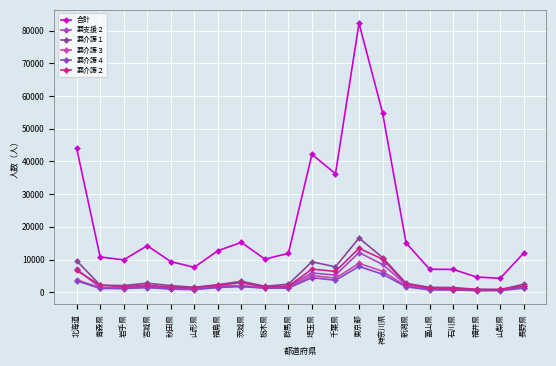

How many series are shown in this chart?

6